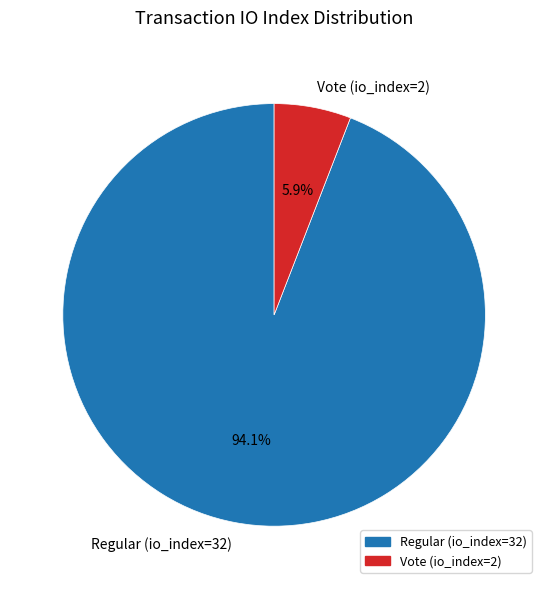

To the nearest percent, what is the difference between the Vote (io_index=2) and Regular (io_index=32) slice percentages?

88%